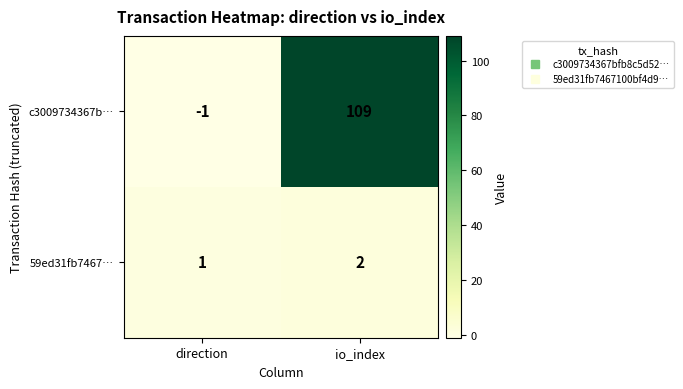

List the series in order of their peak value, highest first.

c3009734367b…, 59ed31fb7467…